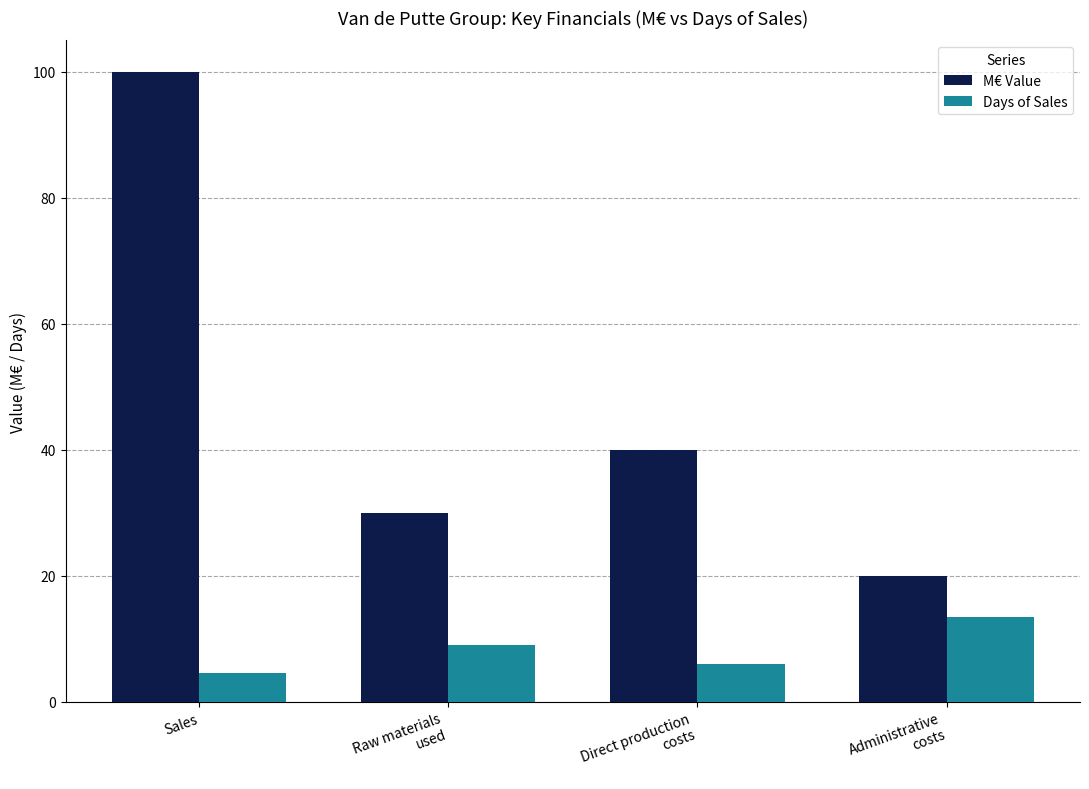

What is the sum of all Days of Sales values?

33.0